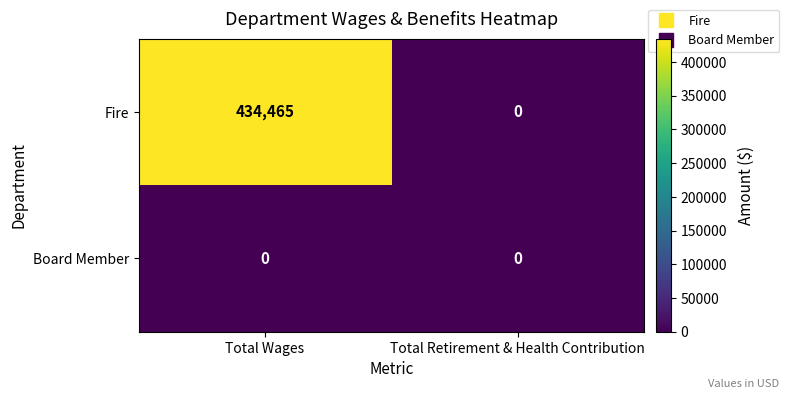

Is it true that Fire equals 434465 at Total Wages?

True